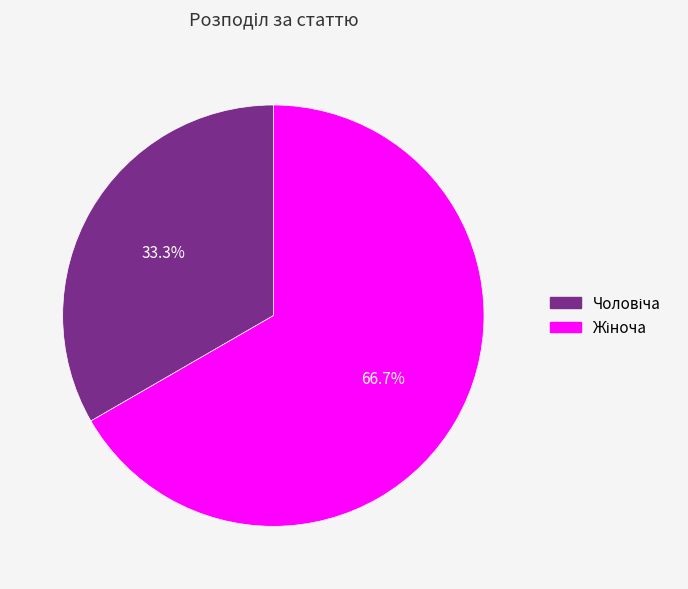

To the nearest percent, what is the difference between the largest and smallest slice percentages?

33%